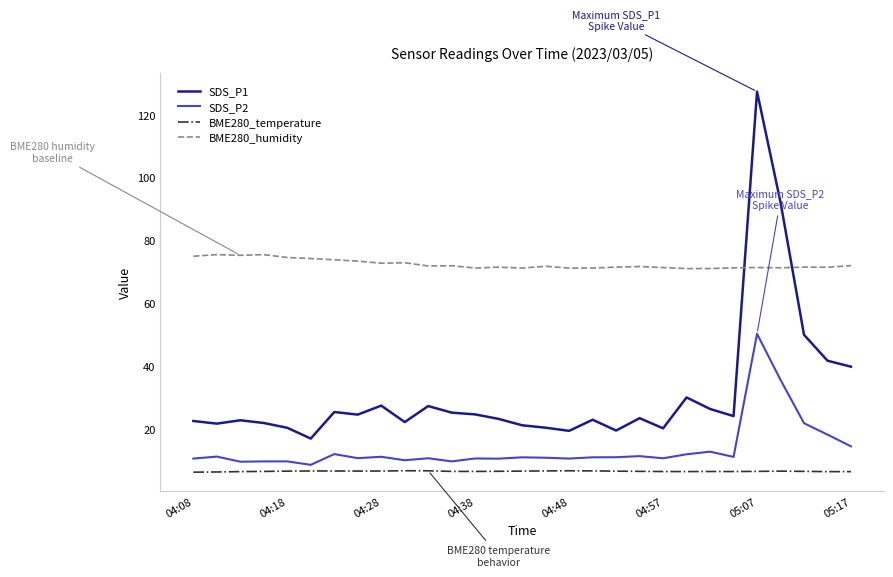

List the series in order of their peak value, lowest first.

BME280_temperature, SDS_P2, BME280_humidity, SDS_P1